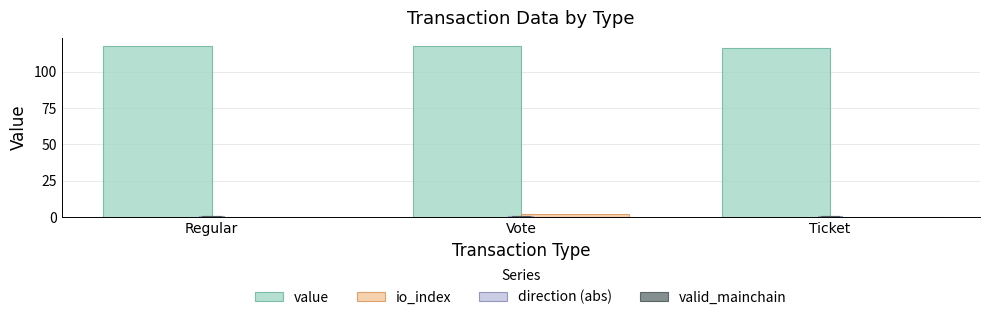

Is it true that value equals 116.3 at Ticket?

True